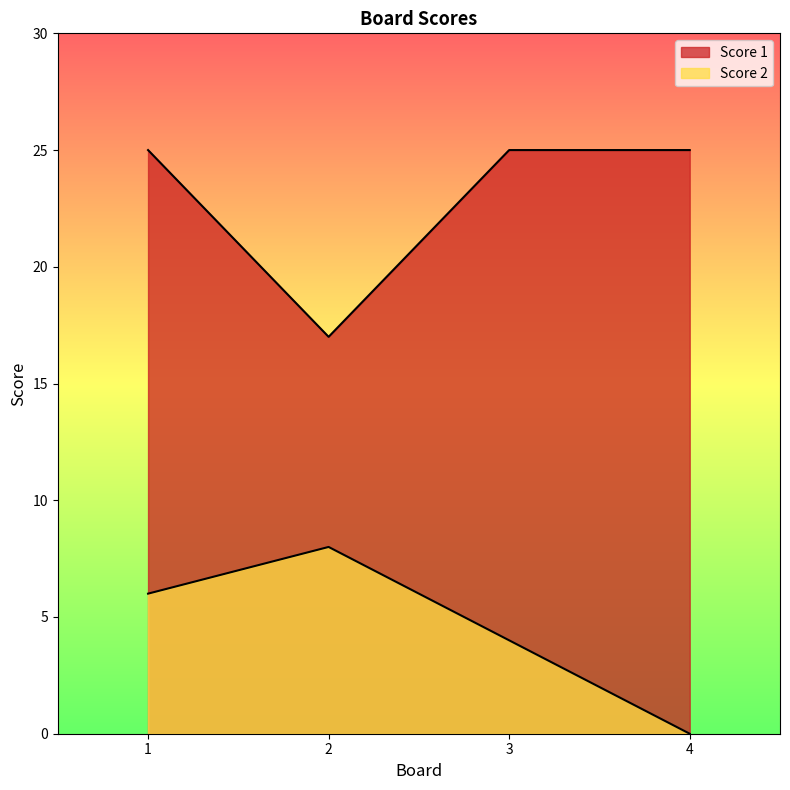

What is the sum of all Score 1 values?

92